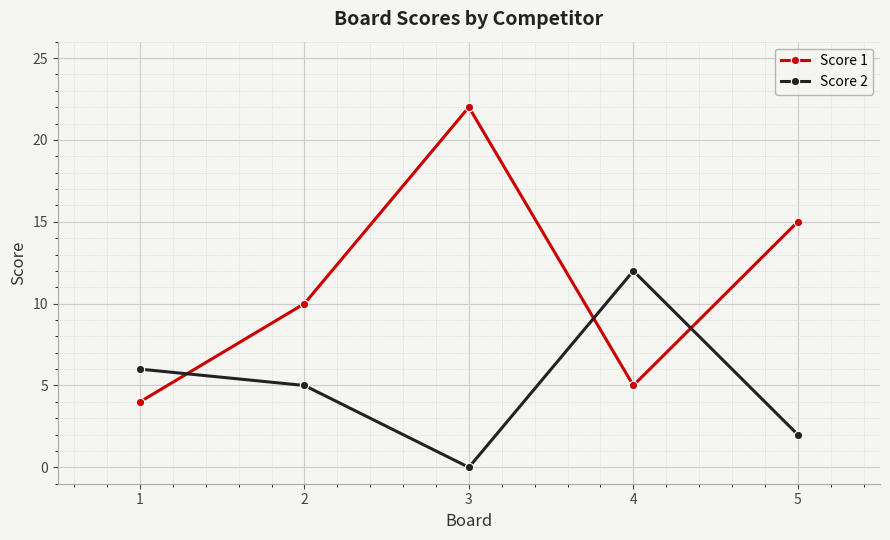

List the series in order of their overall mean, lowest first.

Score 2, Score 1